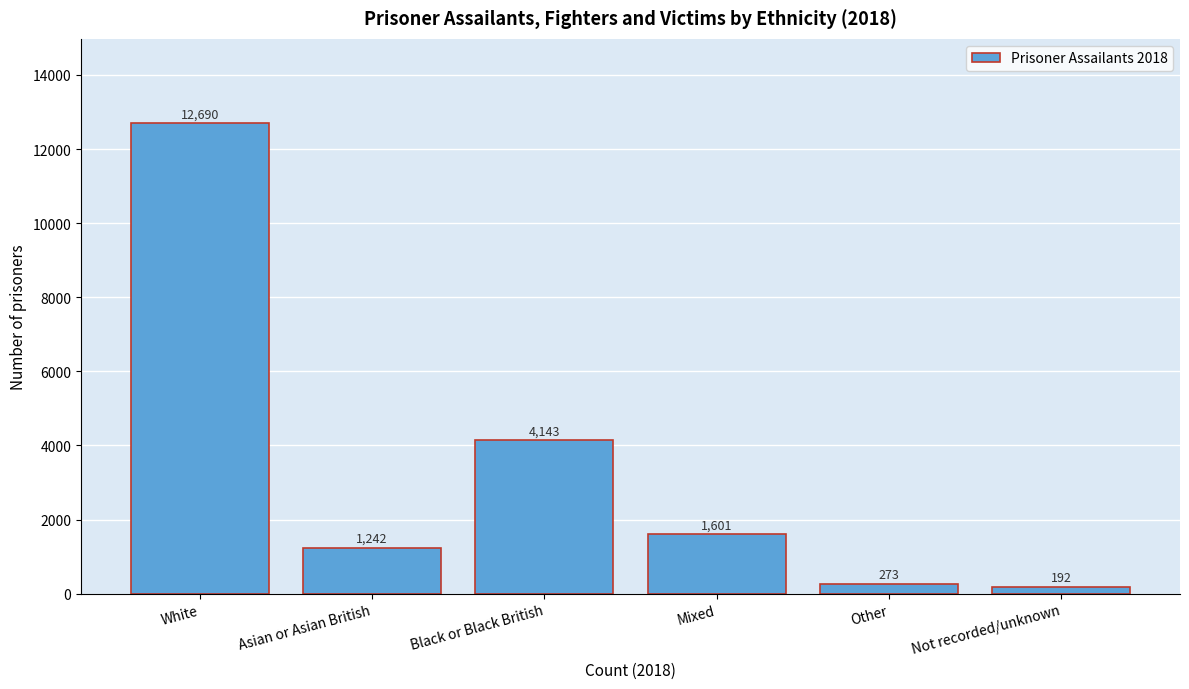

Reading right to left, extract all data points from this chart.

Not recorded/unknown=192	Other=273	Mixed=1601	Black or Black British=4143	Asian or Asian British=1242	White=12690